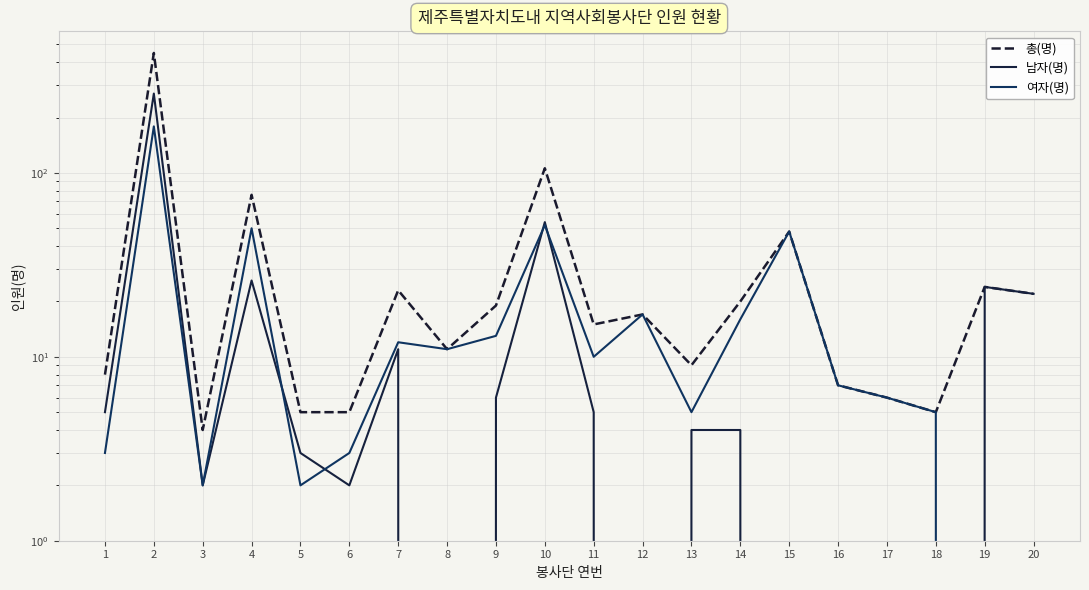

What is the value of the 남자(명) point at the 19th from the left?

24